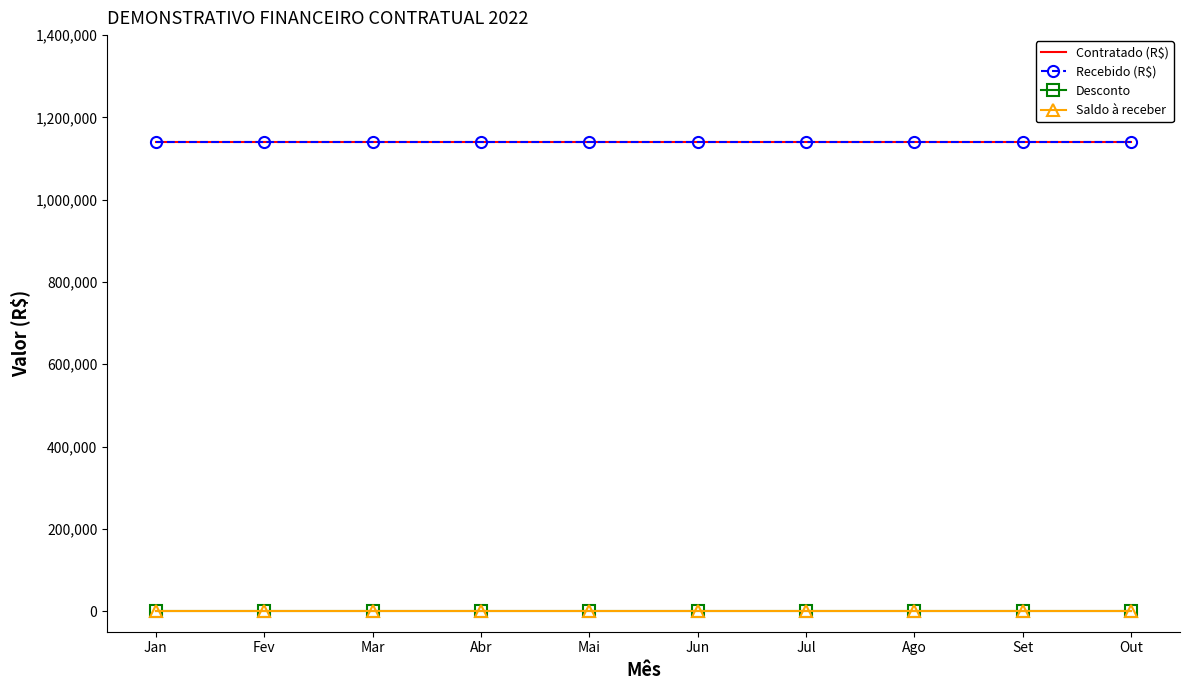

What is the label of the 9th point from the left?

Set